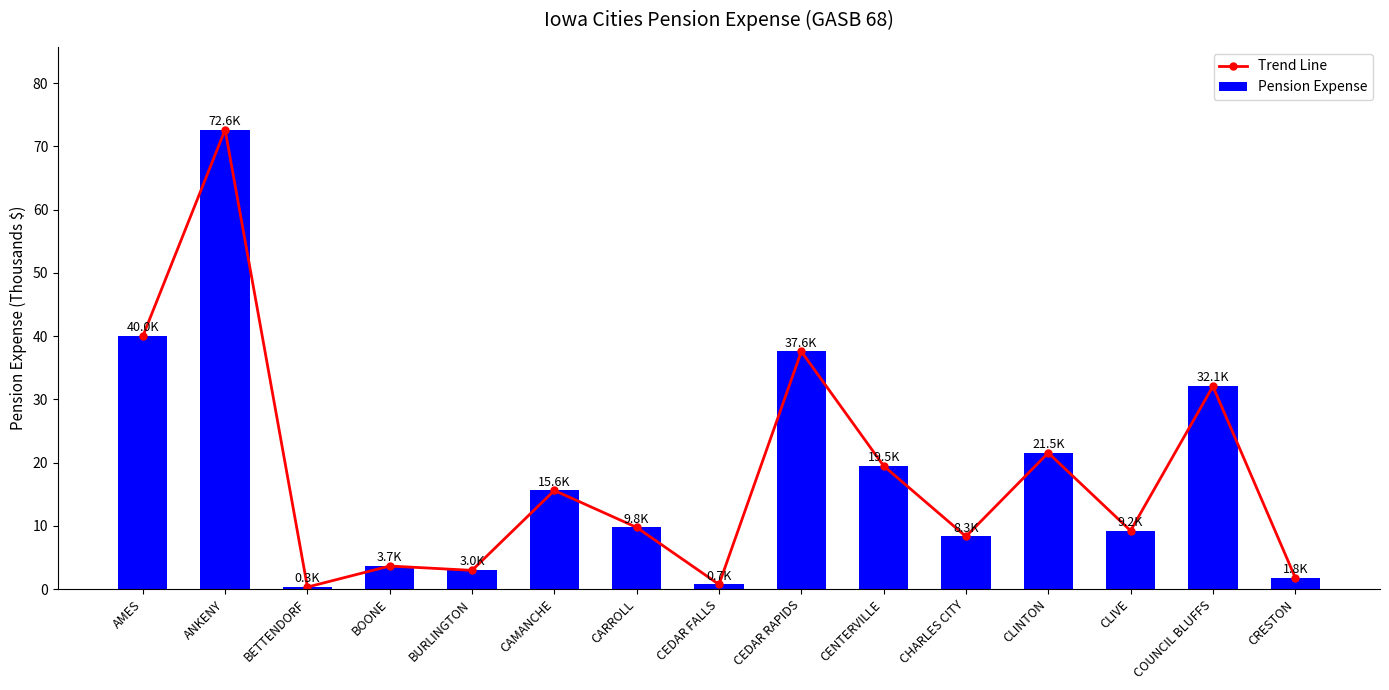

Which series has the largest total across all categories?

Trend Line